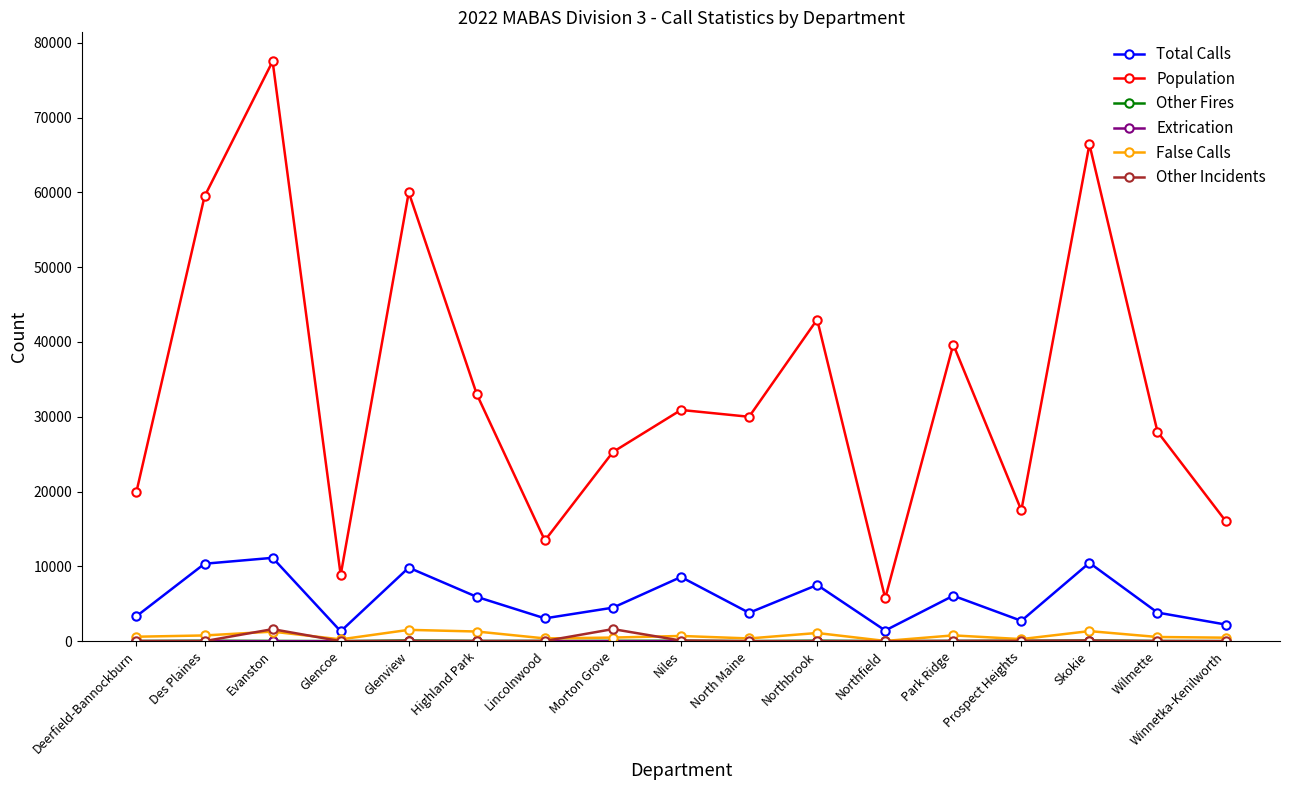

Does the chart display data point markers on the line(s)?

Yes